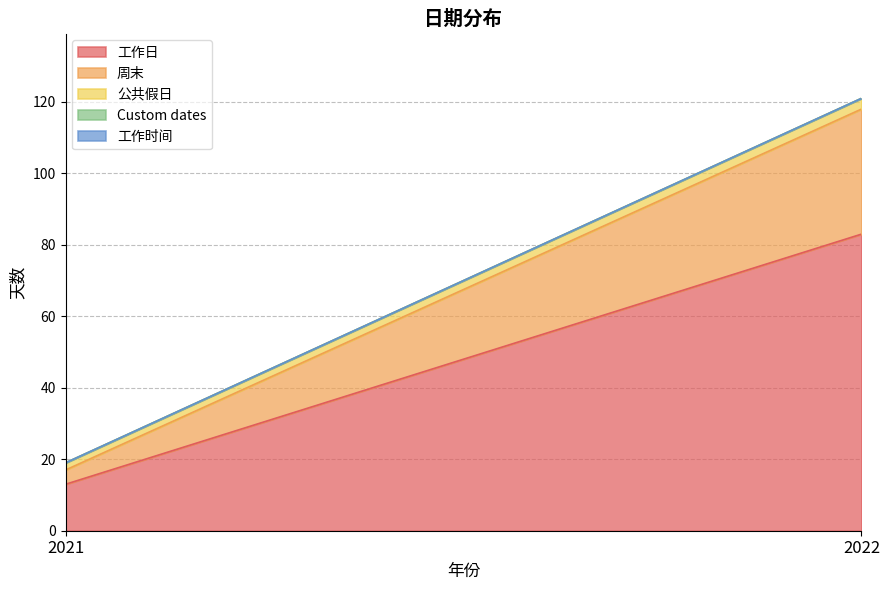

Where is 工作时间 nearest to the value 0?

2021